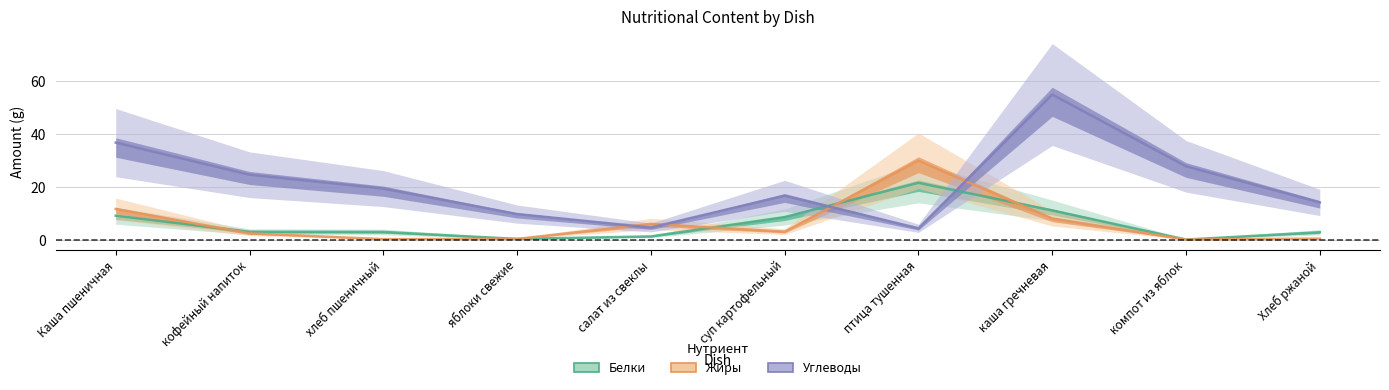

What is the value of the Углеводы point at the 3rd from the left?

19.4